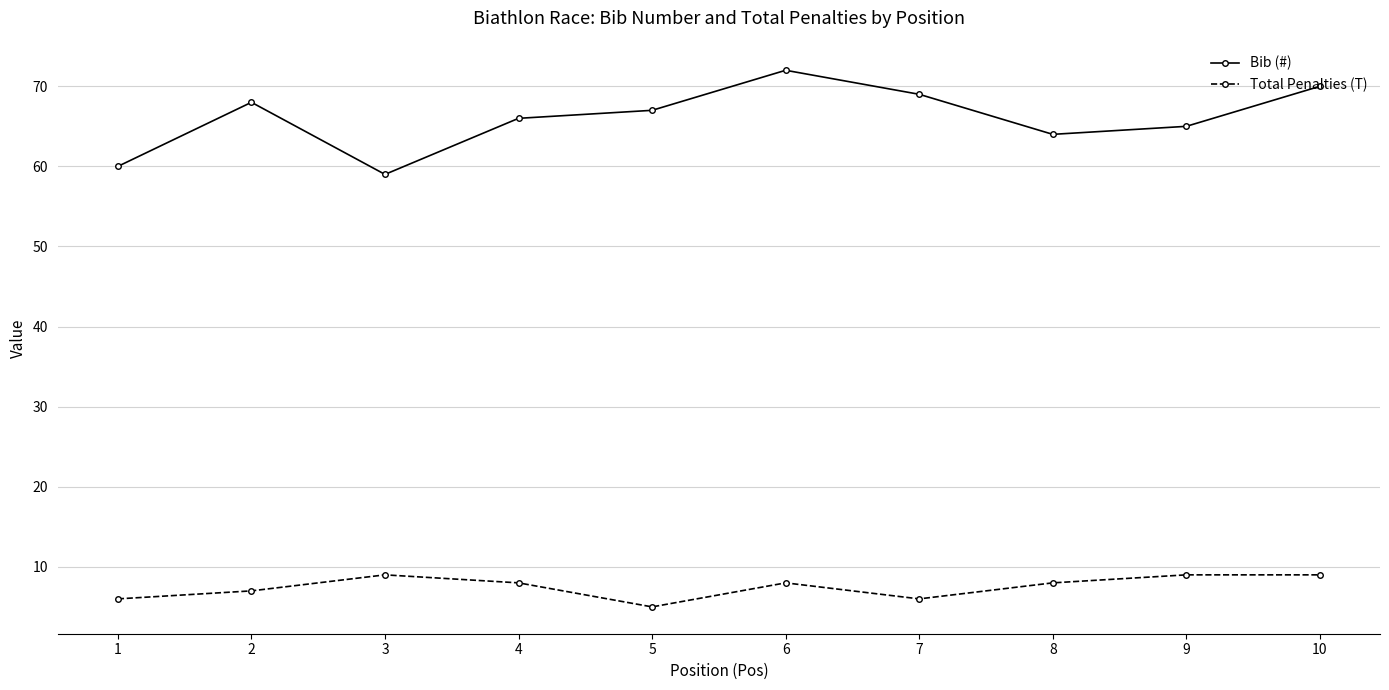

At which category does Bib (#) reach its first local valley?

3